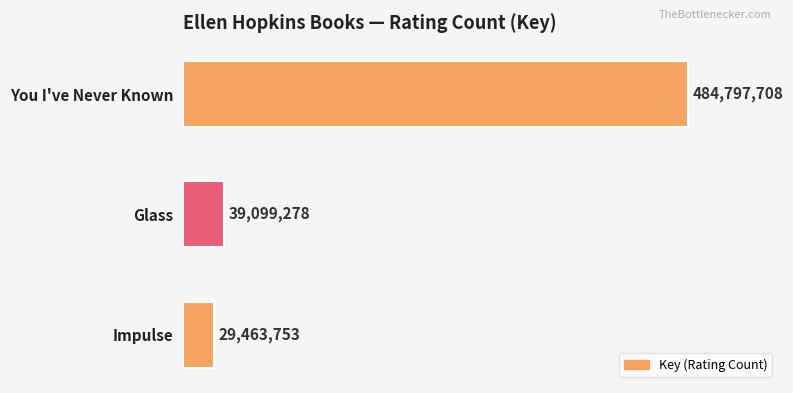

Does the chart contain any negative values?

No